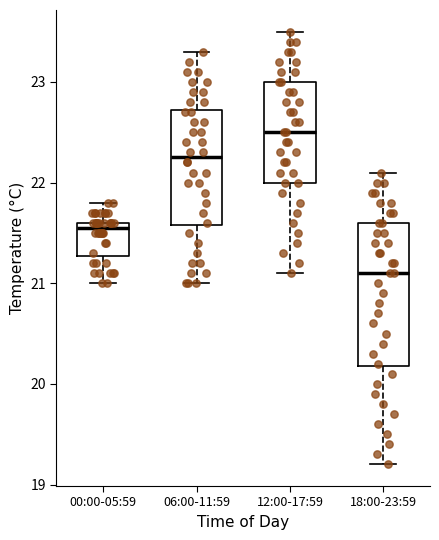

Which box's median line is the highest?

12:00-17:59